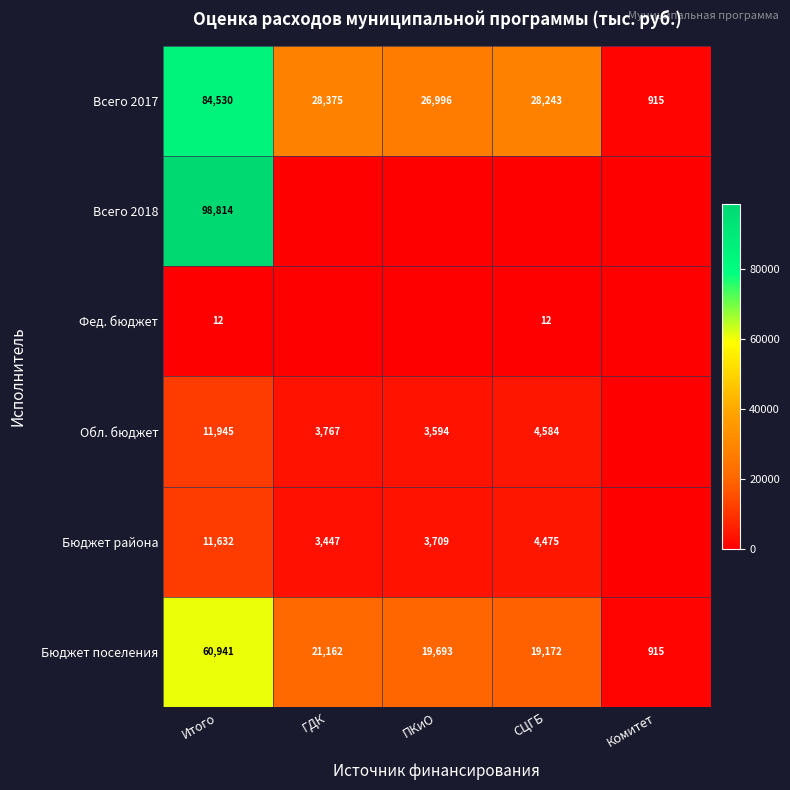

The Всего 2017 series shows 1601.9 at Комитет. True or false?

False